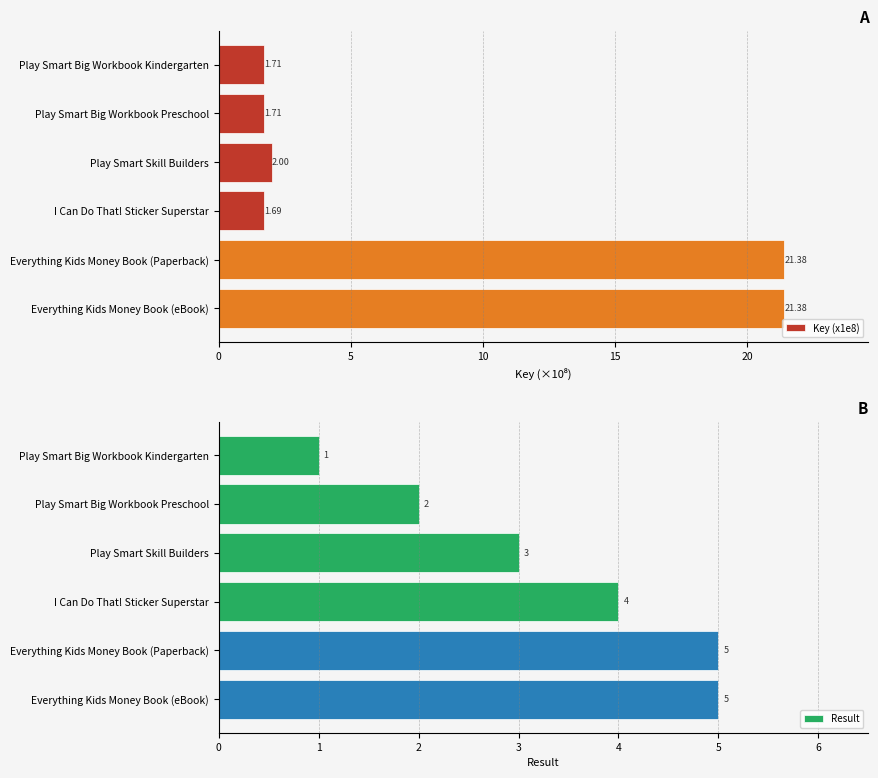

How many values in the Result series exceed 4?

2